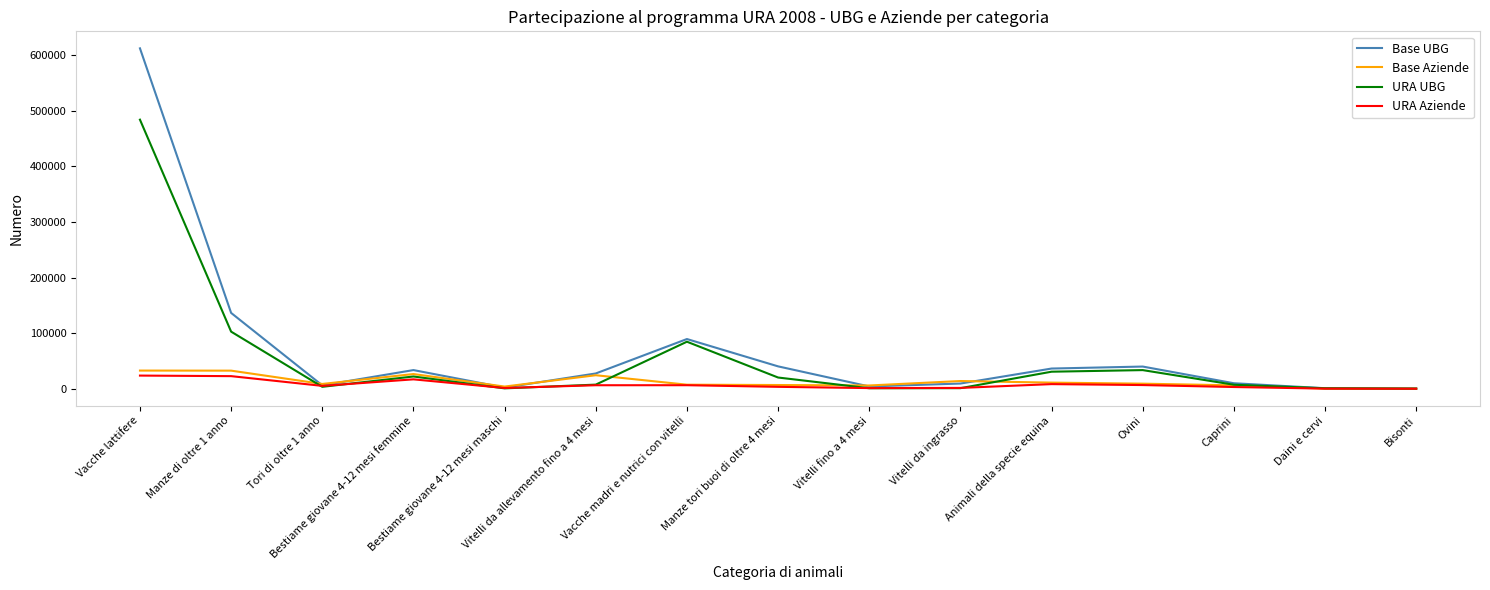

What is the difference between the highest and lowest values at Manze di oltre 1 anno?

113791.8